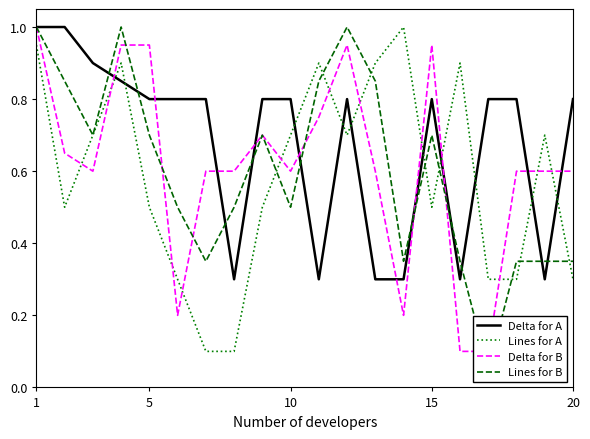

At how many categories does at least one series exceed 0?

20